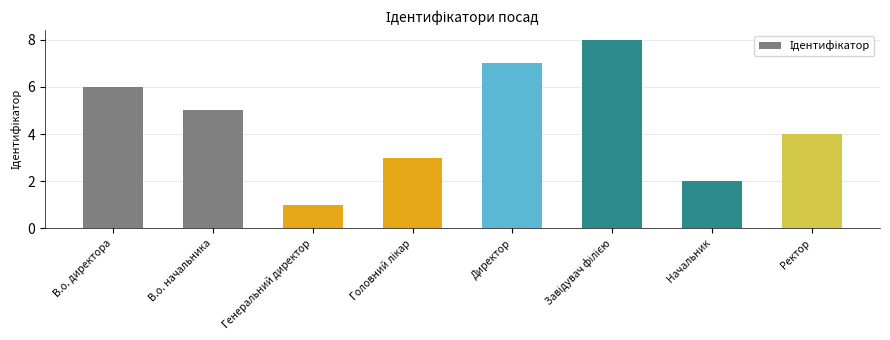

At which label is the value closest to 4?

Ректор